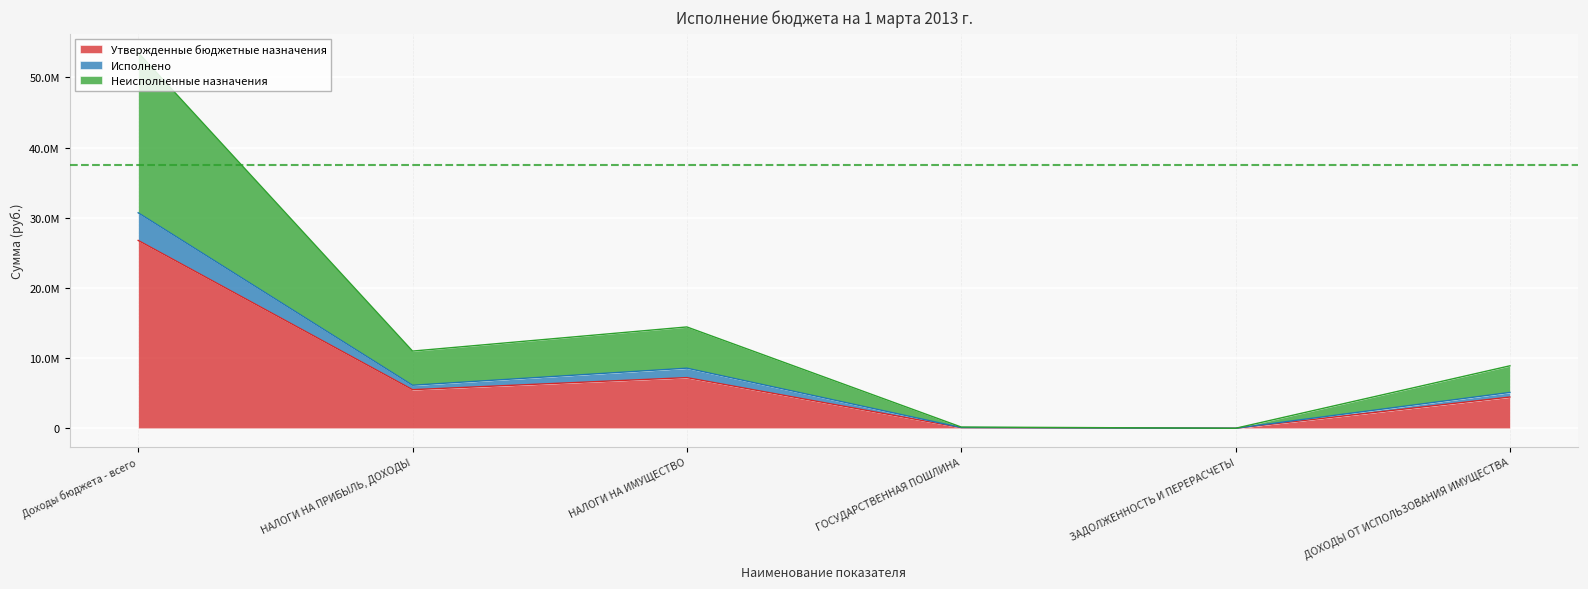

How many lines are shown in the chart?

3